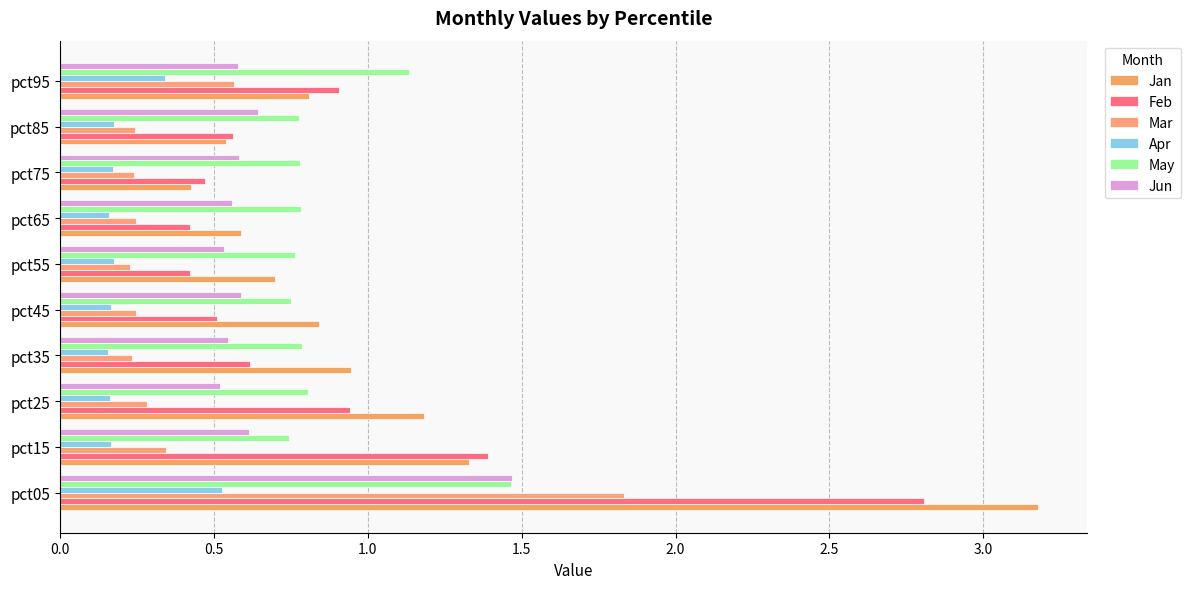

Count the number of categories in the chart.

10